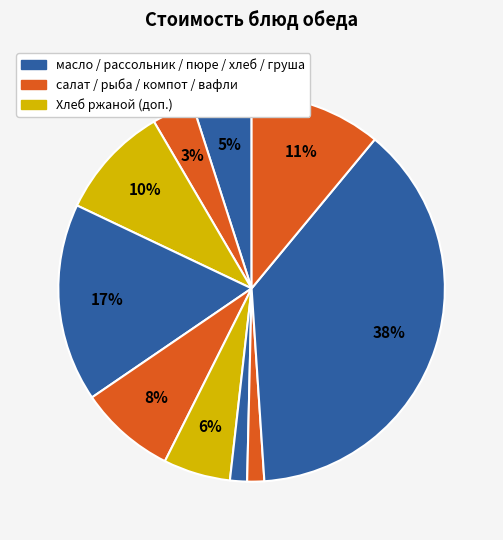

To the nearest percent, what is the difference between the largest and smallest slice percentages?

37%